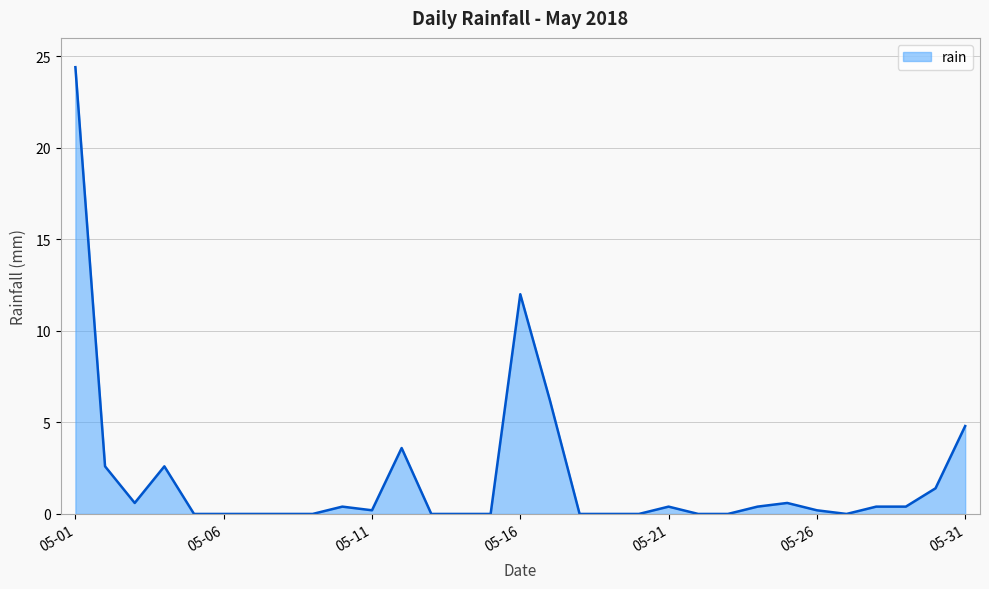

What is the difference between the maximum and minimum values?

24.4